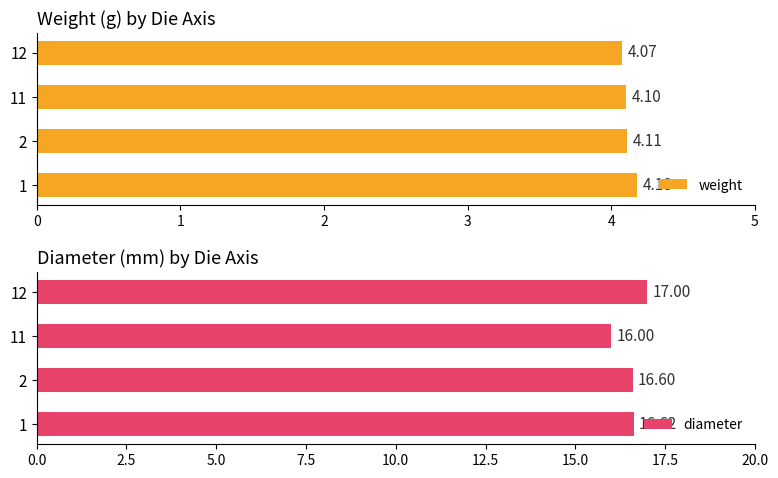

What is the average value of the weight series?

4.1